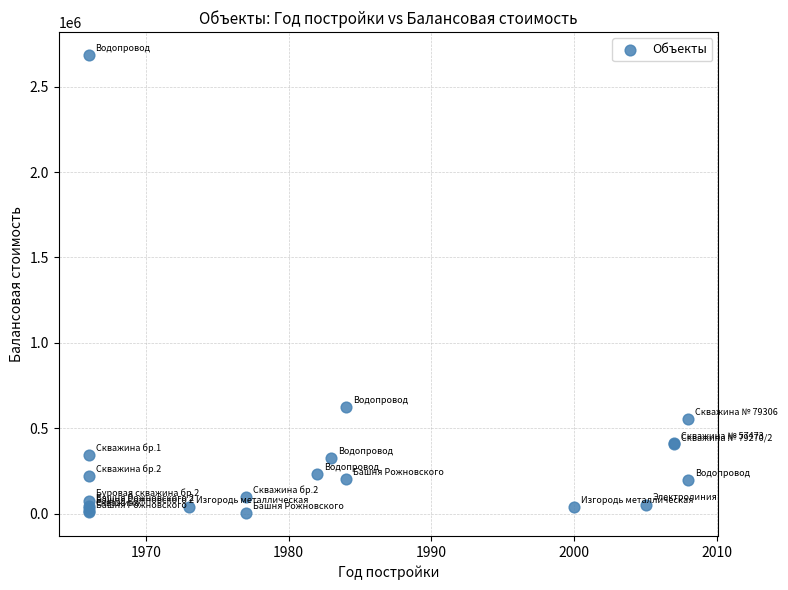

What Y value in the scatter plot is closest to 1343906?

621954